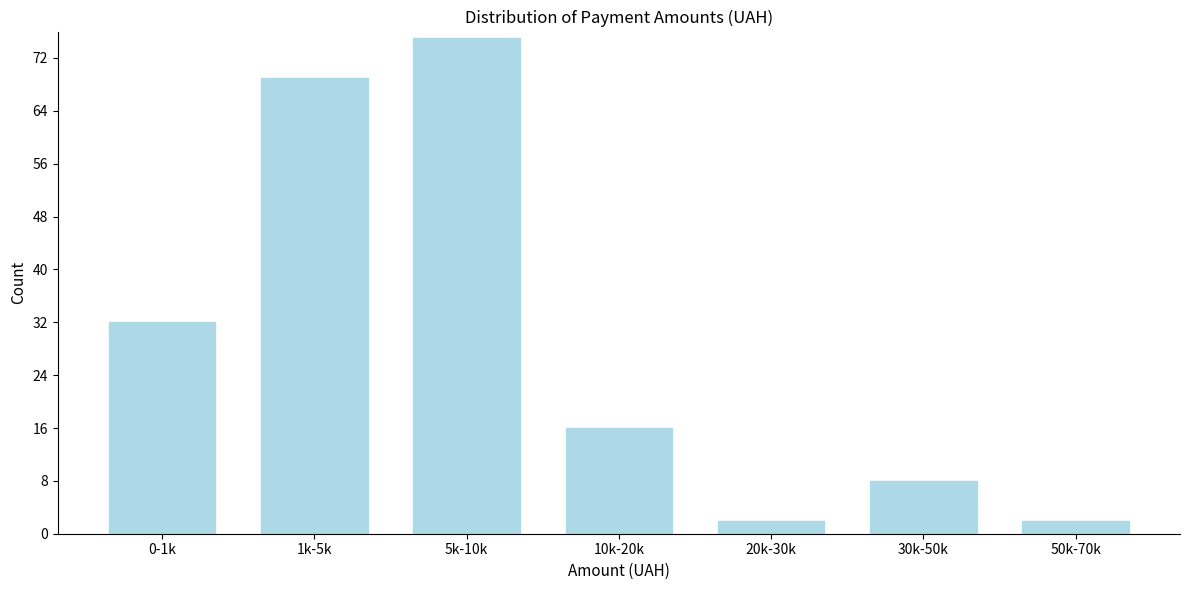

Reading right to left, transcribe all the data shown in this chart.

2	8	2	16	75	69	32